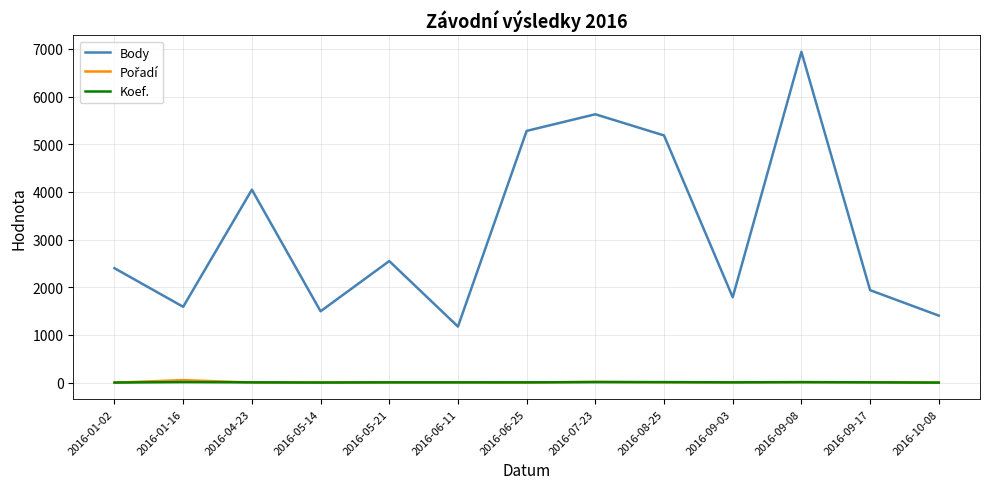

True or false: Koef. and Body cross at least once.

False